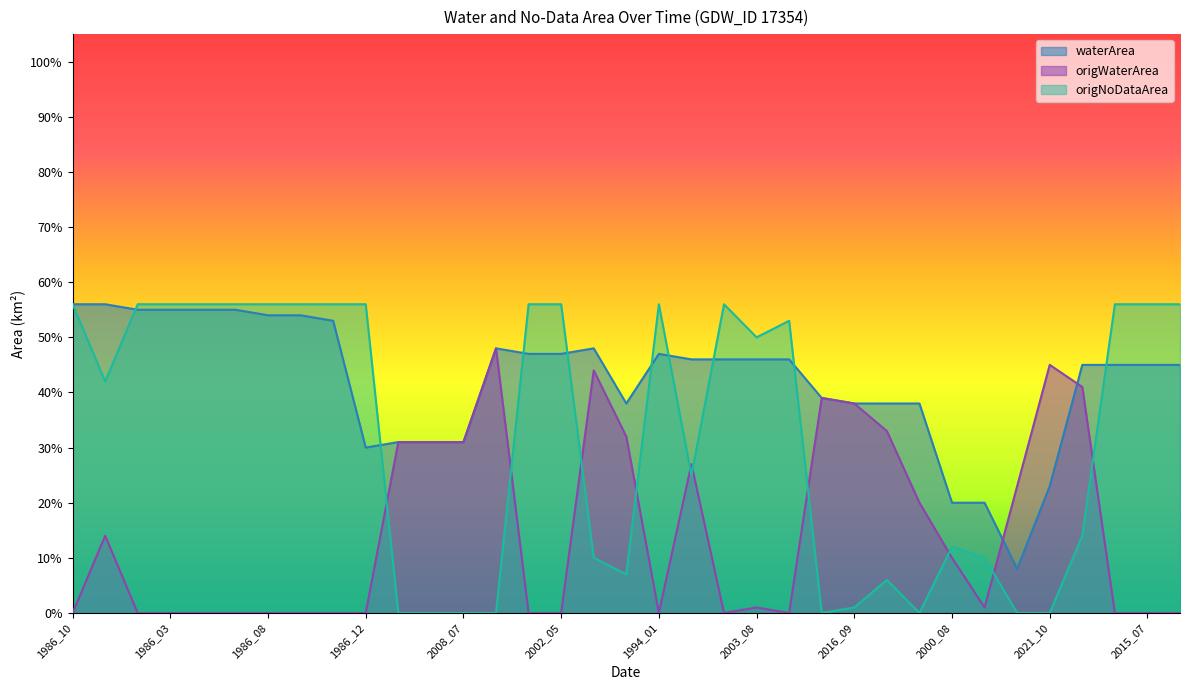

Which series changed the most between 1994_04 and 2018_09?

origNoDataArea